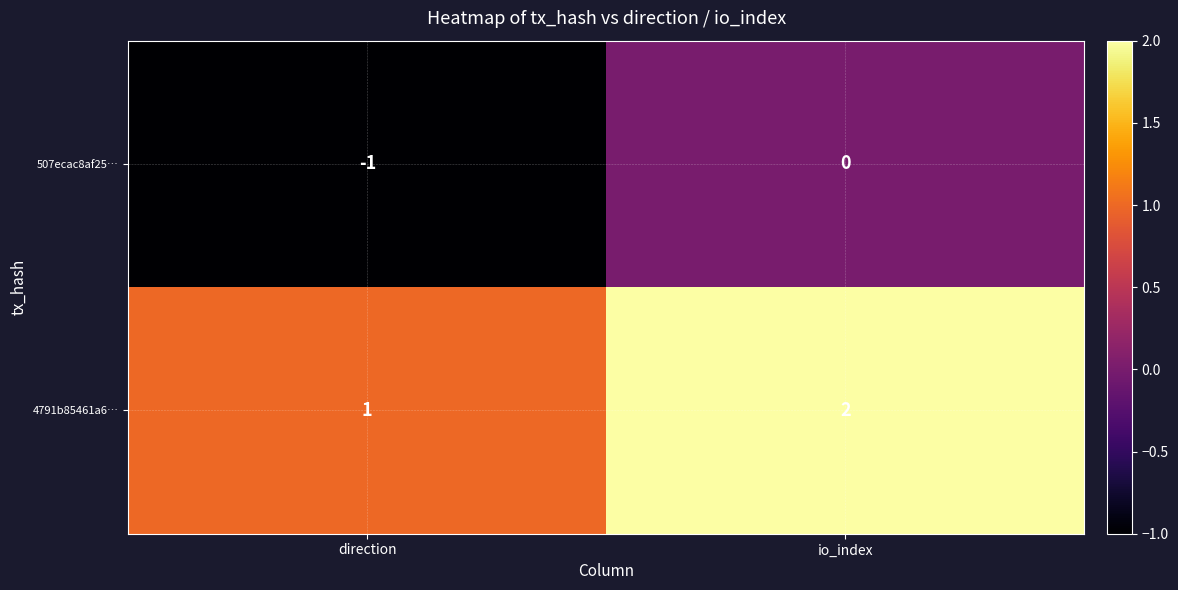

The 507ecac8af25… series shows -1 at io_index. True or false?

False